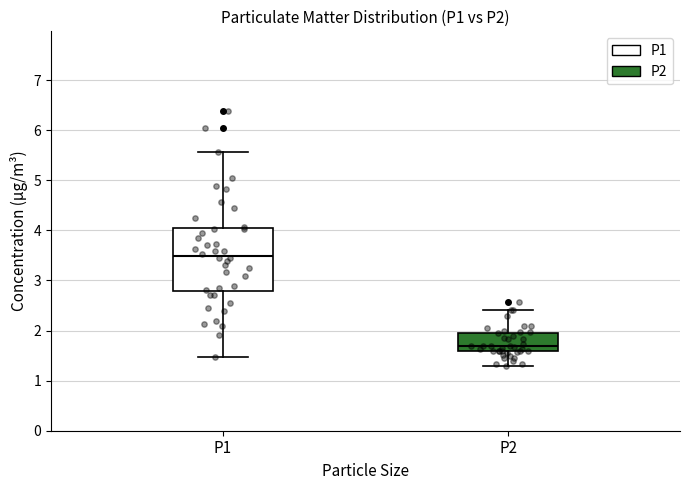

Which box has the highest median line?

P1